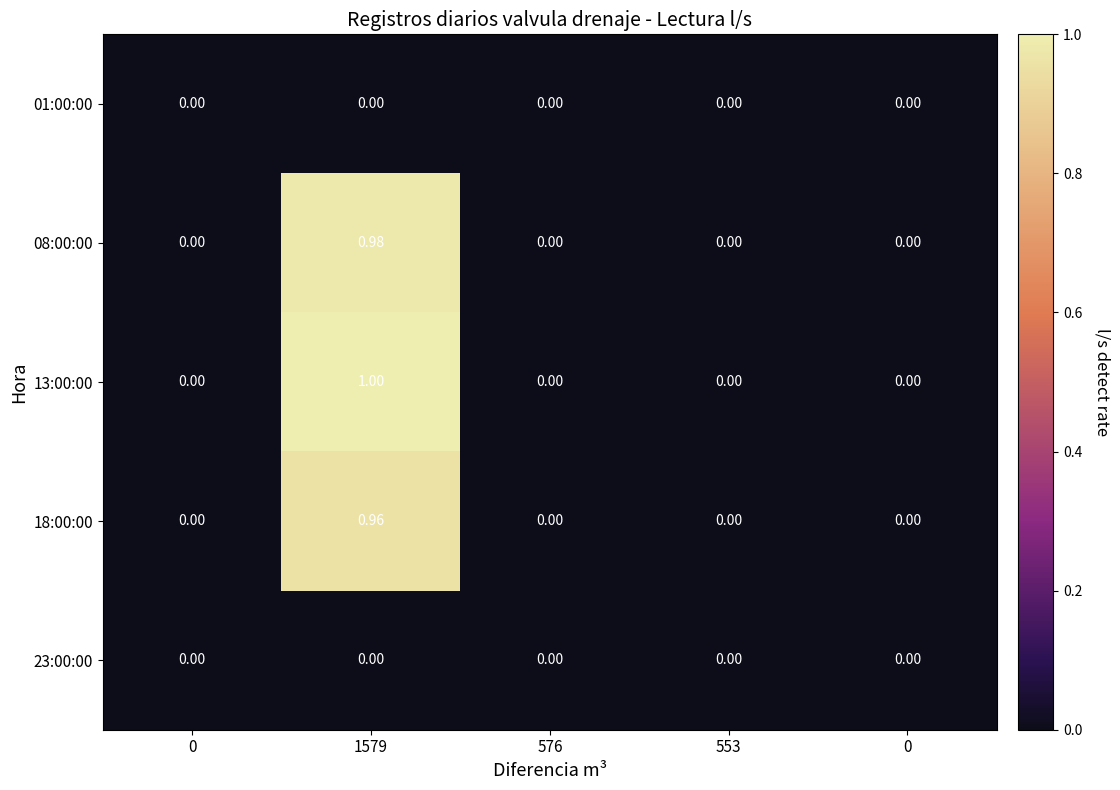

Which label corresponds to the largest value in the chart?

1579